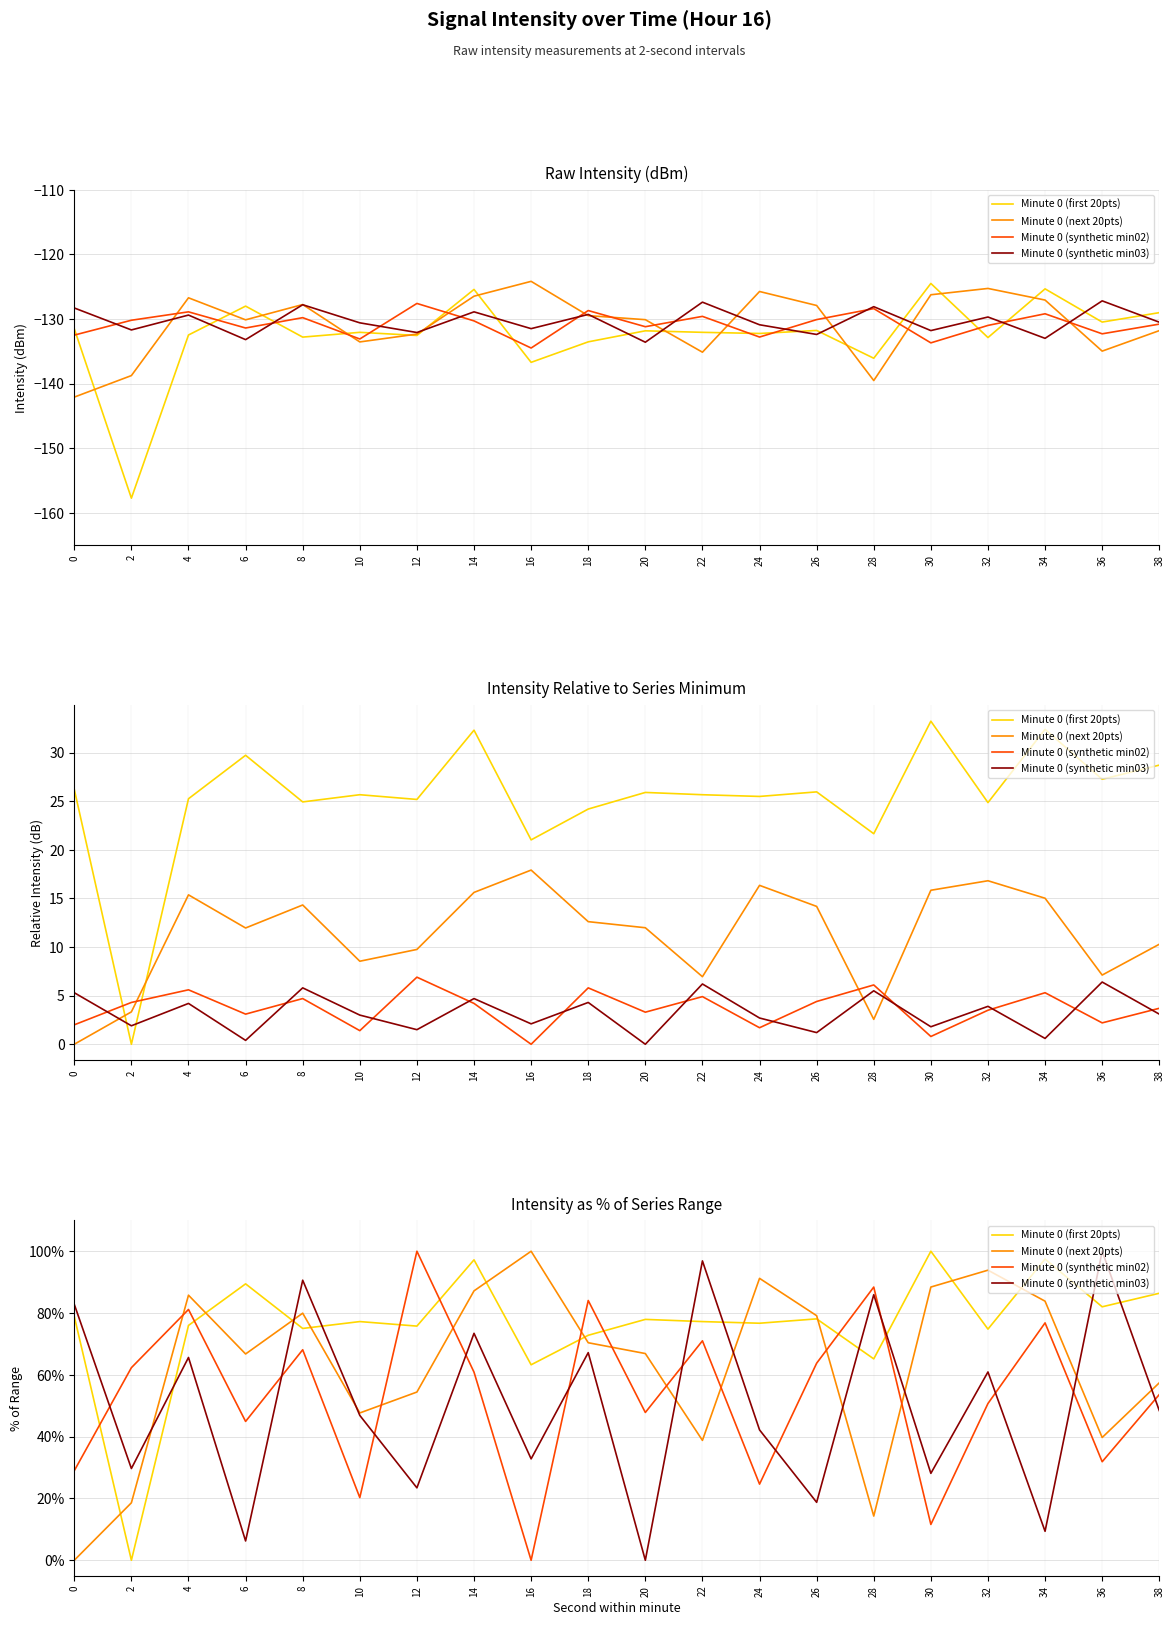

Reading right to left, extract all data points from this chart.

Minute 0 (first 20pts): 86.4	82.0	97.5	74.8	100.0	65.2	78.1	76.7	77.2	77.9	72.8	63.3	97.2	75.8	77.2	75.0	89.4	76.0	0.0	78.9
Minute 0 (next 20pts): 57.4	39.7	83.8	93.9	88.4	14.3	79.1	91.2	38.8	66.9	70.4	100.0	87.2	54.4	47.7	80.0	66.8	85.8	18.6	0.0
Minute 0 (synthetic min02): 53.6	31.9	76.8	50.7	11.6	88.4	63.8	24.6	71.0	47.8	84.1	0.0	60.9	100.0	20.3	68.1	44.9	81.2	62.3	29.0
Minute 0 (synthetic min03): 48.4	100.0	9.4	60.9	28.1	85.9	18.7	42.2	96.9	0.0	67.2	32.8	73.4	23.4	46.9	90.6	6.3	65.6	29.7	82.8